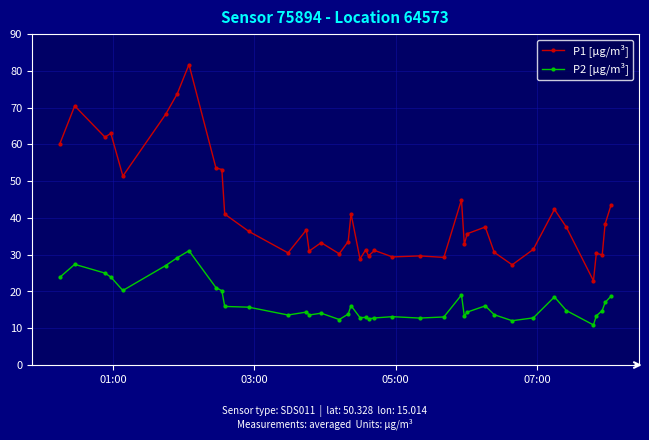

True or false: P1 [µg/m³] has more than 1 points higher than both neighbors.

True